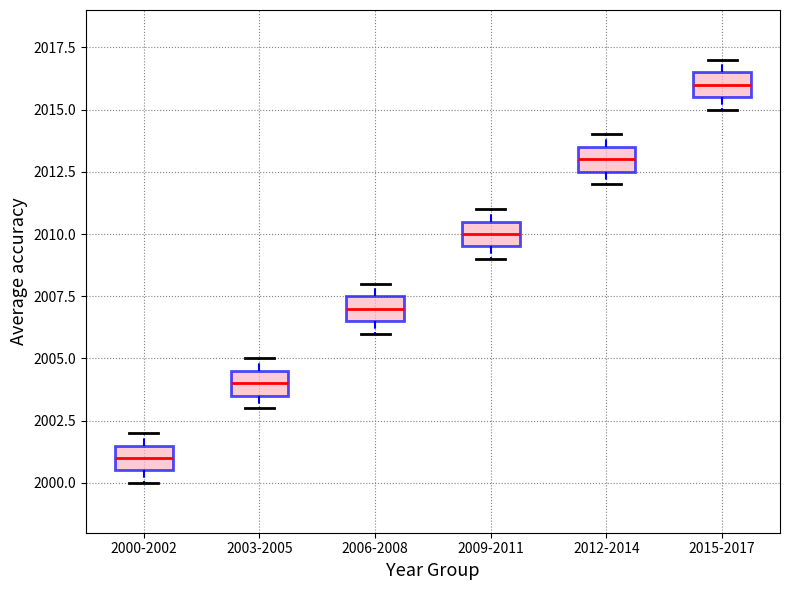

Where does the median line of the box for 2006-2008 sit on the y-axis? The values are not printed on the chart, so give them approximately, as read against the axis.

2007.0